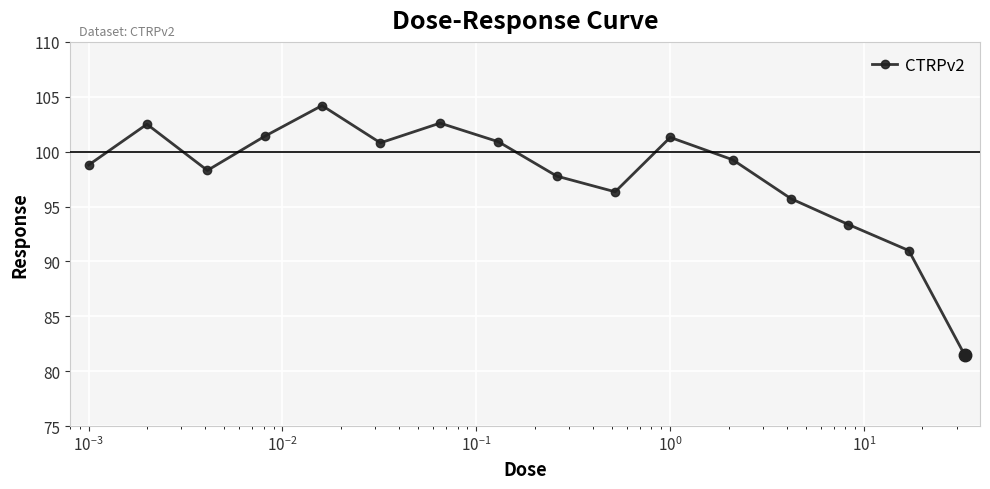

What is the difference between the second highest and second lowest values?

11.6